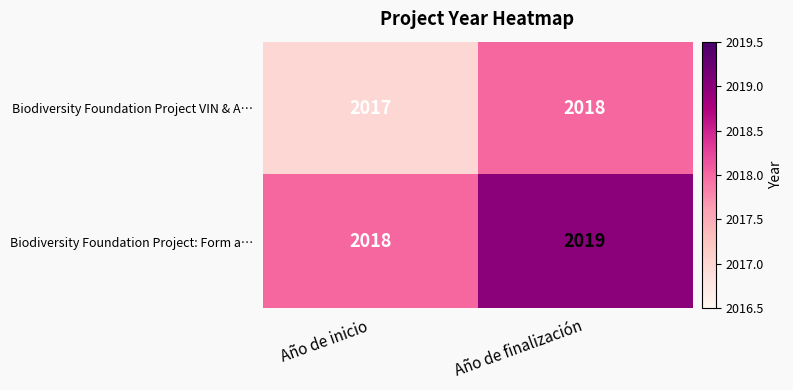

Is it true that Biodiversity Foundation Project VIN & A… equals 2018 at Año de finalización?

True